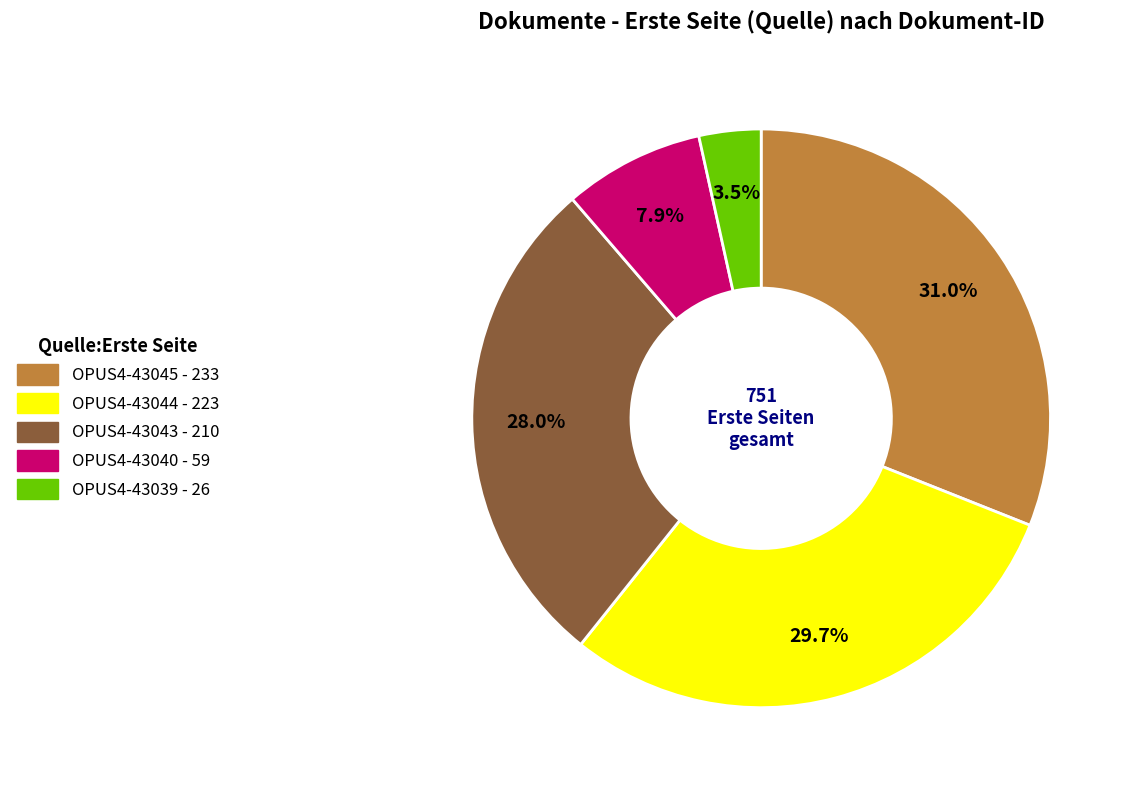

Is there any slice that represents more than half of the pie?

No